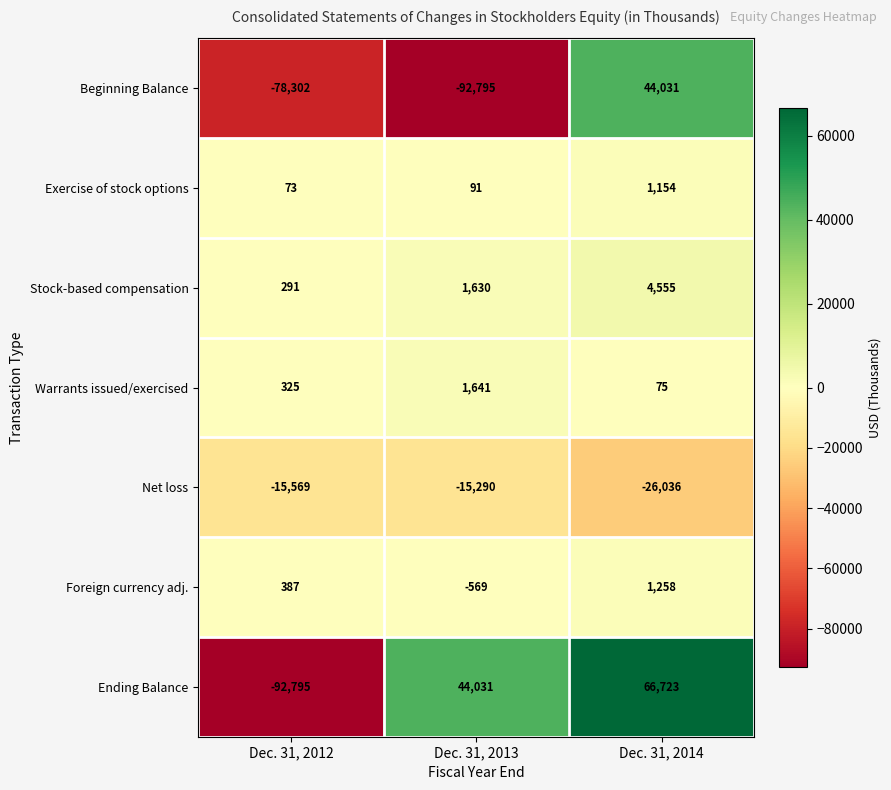

Which series has the largest total across all categories?

Ending Balance